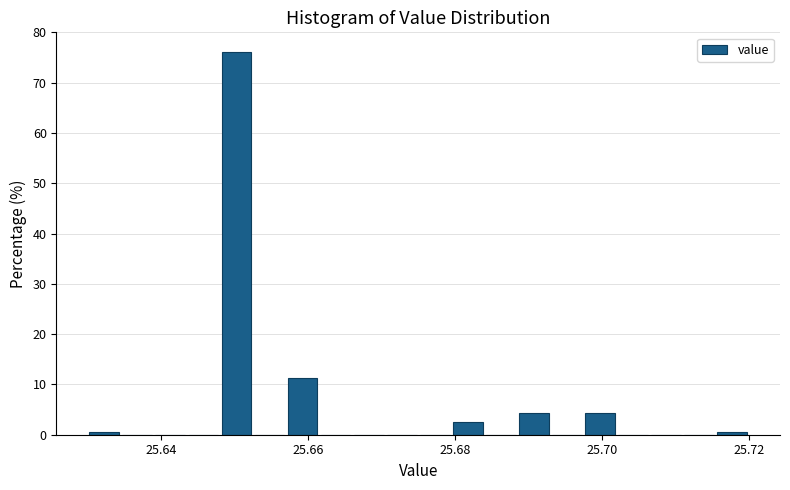

Read against the x-axis, roughly where is the centre of the tallest bar?

25.650